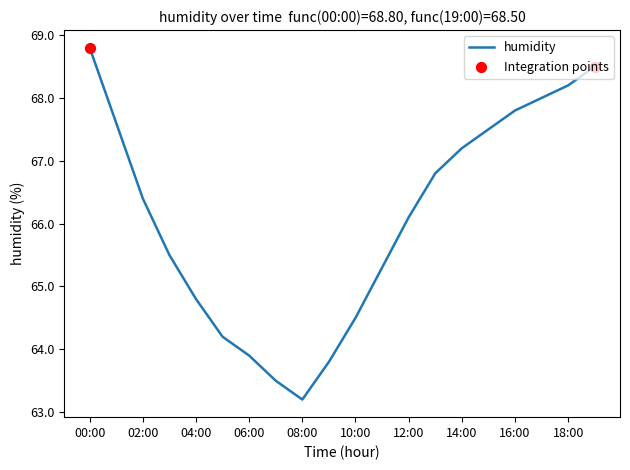

What is the maximum value shown in the chart?

68.8